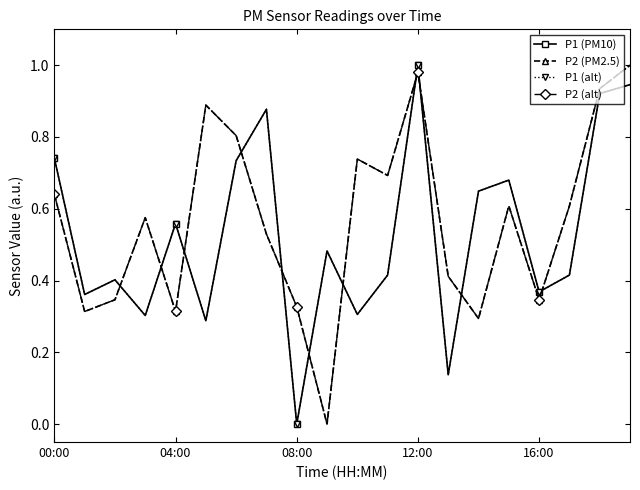

What is the difference between the second highest and second lowest values in the P1 (alt) series?

0.8